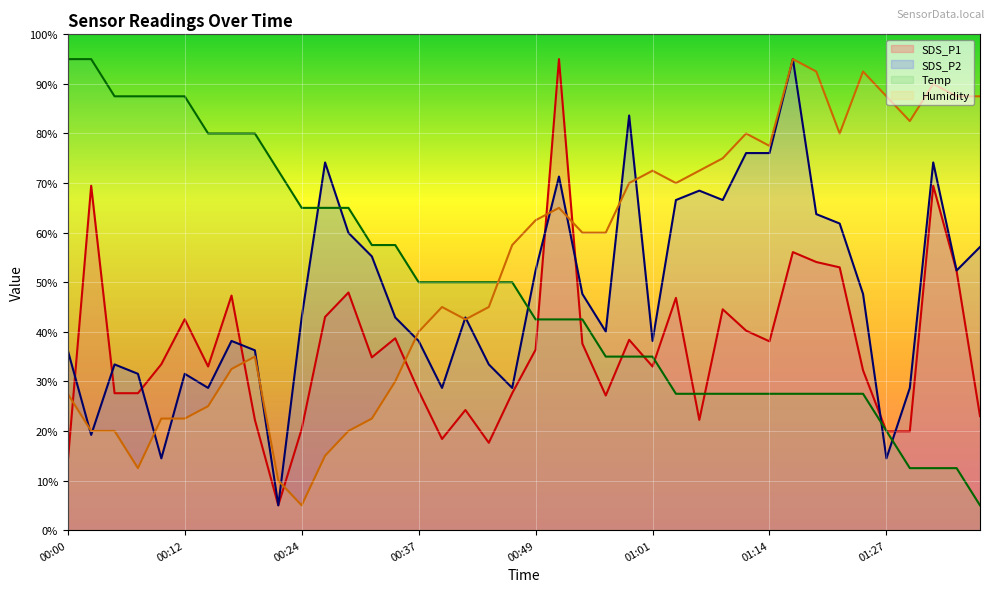

What is the value of the SDS_P2 (line) point at the 17th from the left?

28.7